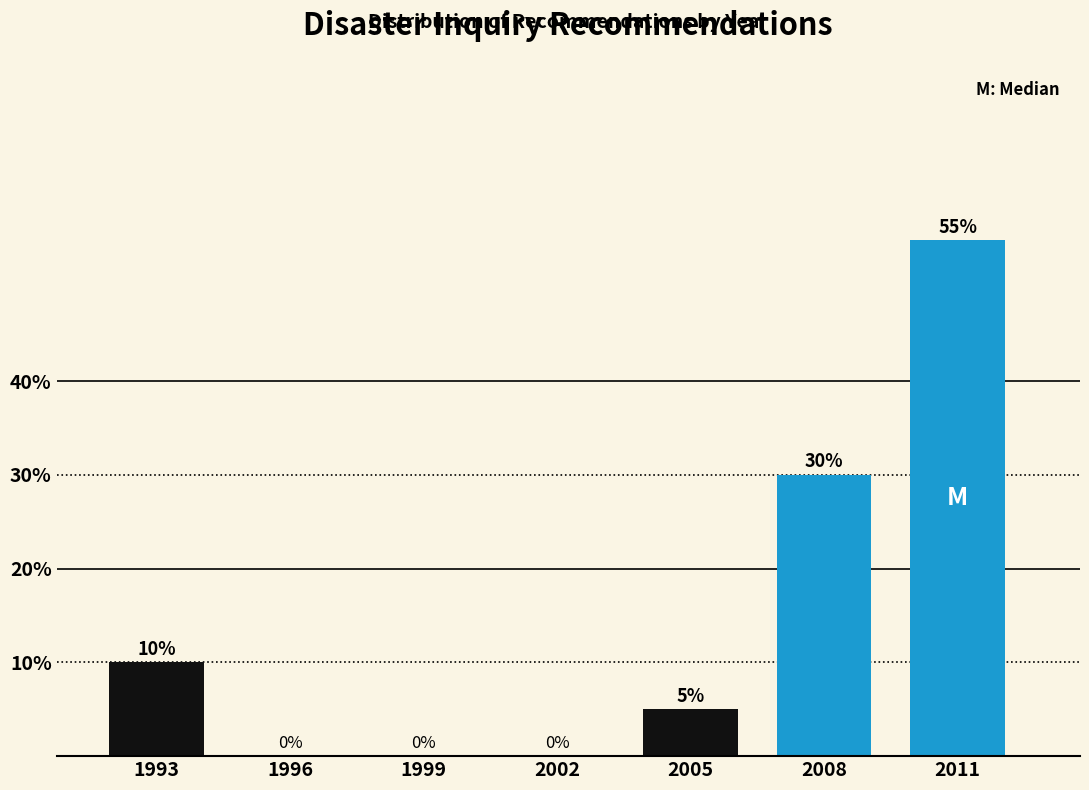

Reading left to right, list all the values displayed in this chart.

1993=10.0	1996=0.0	1999=0.0	2002=0.0	2005=5.0	2008=30.0	2011=55.0